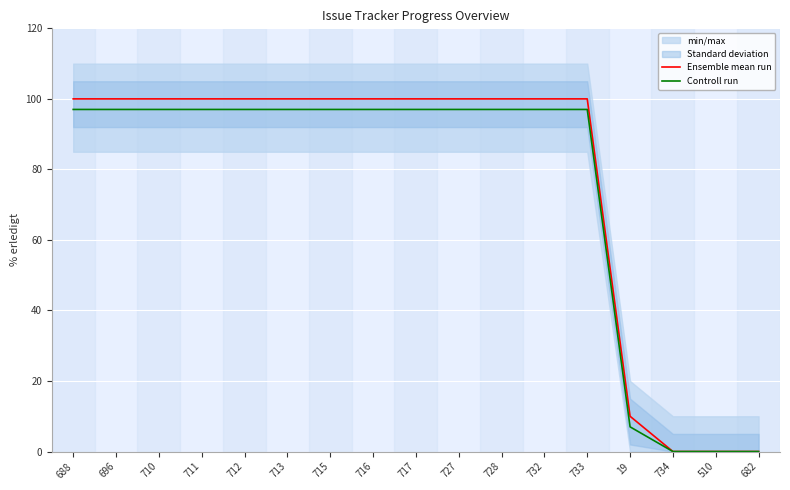

List the series in order of their peak value, highest first.

Ensemble mean run, Controll run